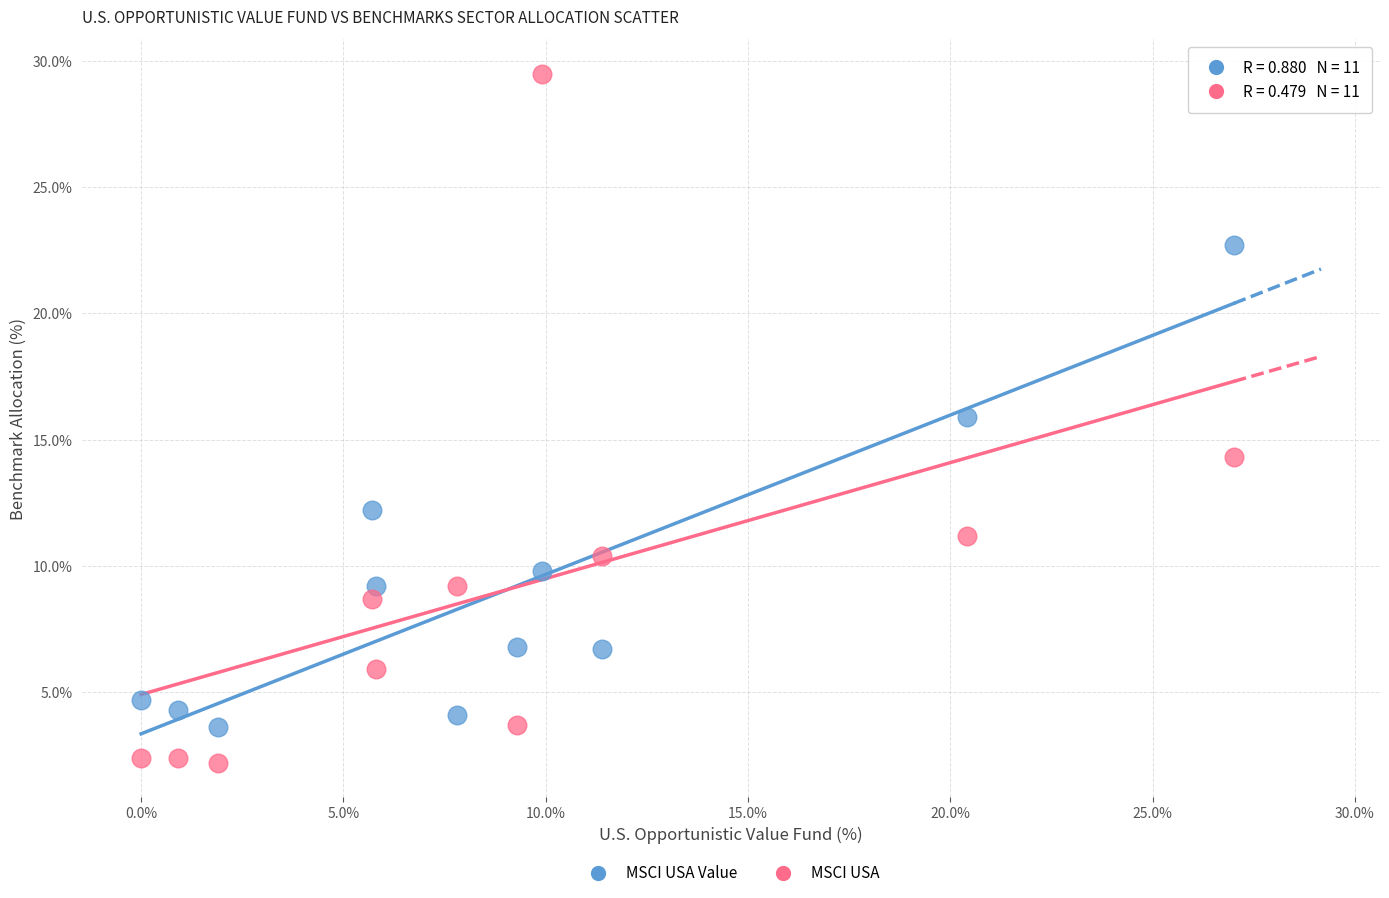

Which series contains the highest Y value?

MSCI USA